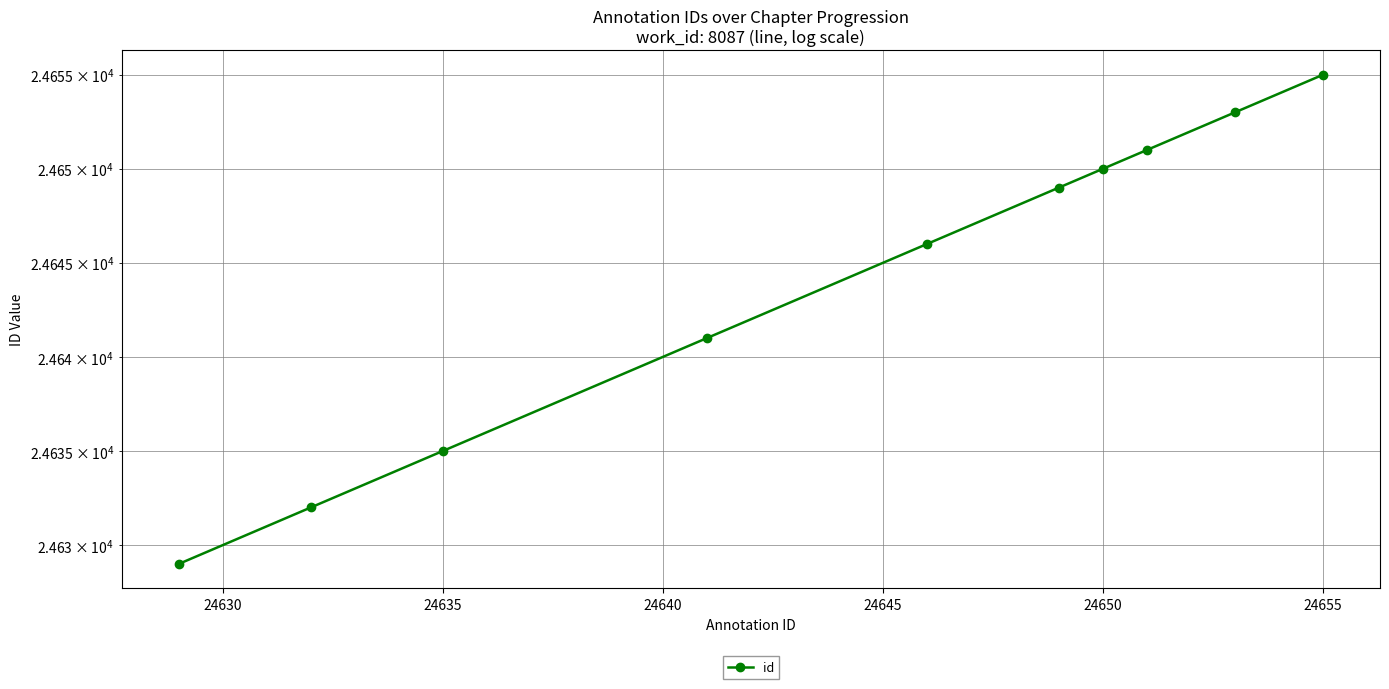

Approximately how many times larger is the value at 24655 compared to 24640?

1.0